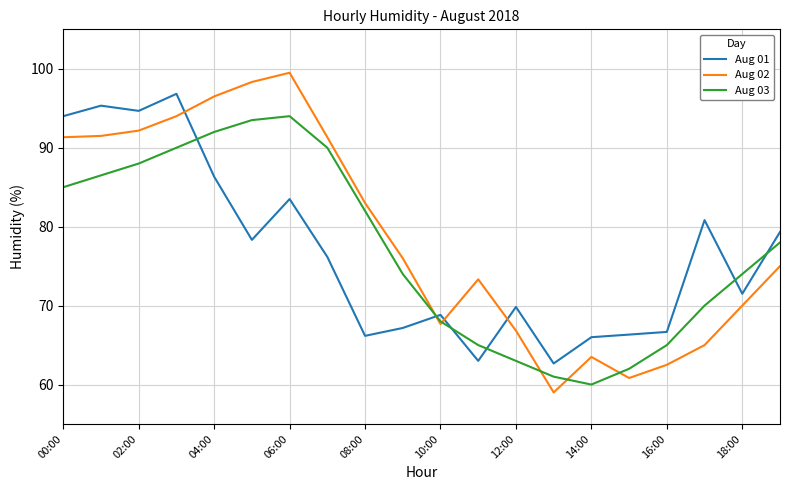

True or false: Aug 01 and Aug 03 cross at least once.

True